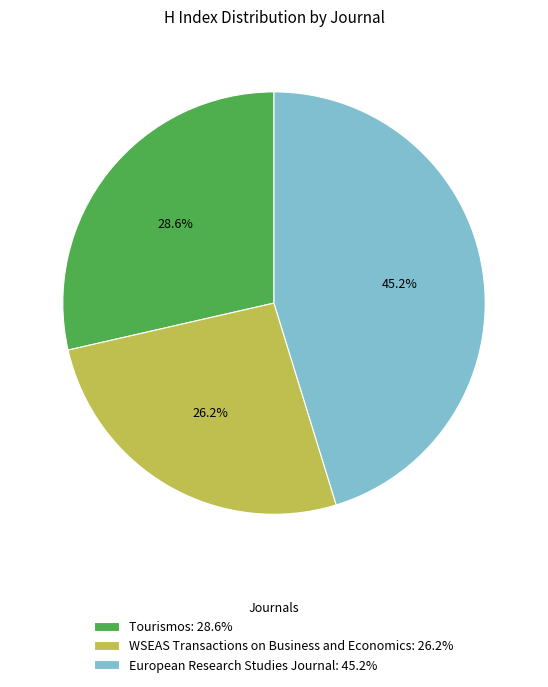

What percentage is NOT represented by Tourismos?

71.4%